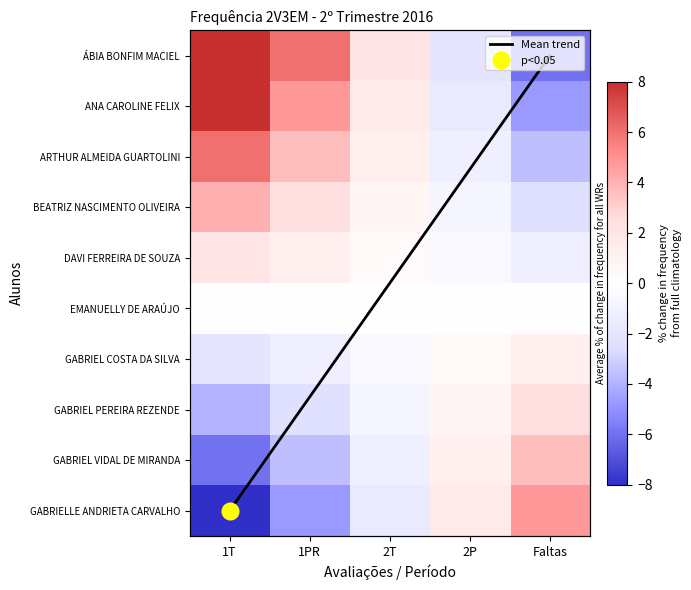

Rank the series by their maximum value, from highest to lowest.

ÁBIA BONFIM MACIEL, Mean trend, ANA CAROLINE FELIX, ARTHUR ALMEIDA GUARTOLINI, GABRIELLE ANDRIETA CARVALHO, BEATRIZ NASCIMENTO OLIVEIRA, GABRIEL VIDAL DE MIRANDA, GABRIEL PEREIRA REZENDE, DAVI FERREIRA DE SOUZA, GABRIEL COSTA DA SILVA, EMANUELLY DE ARAÚJO